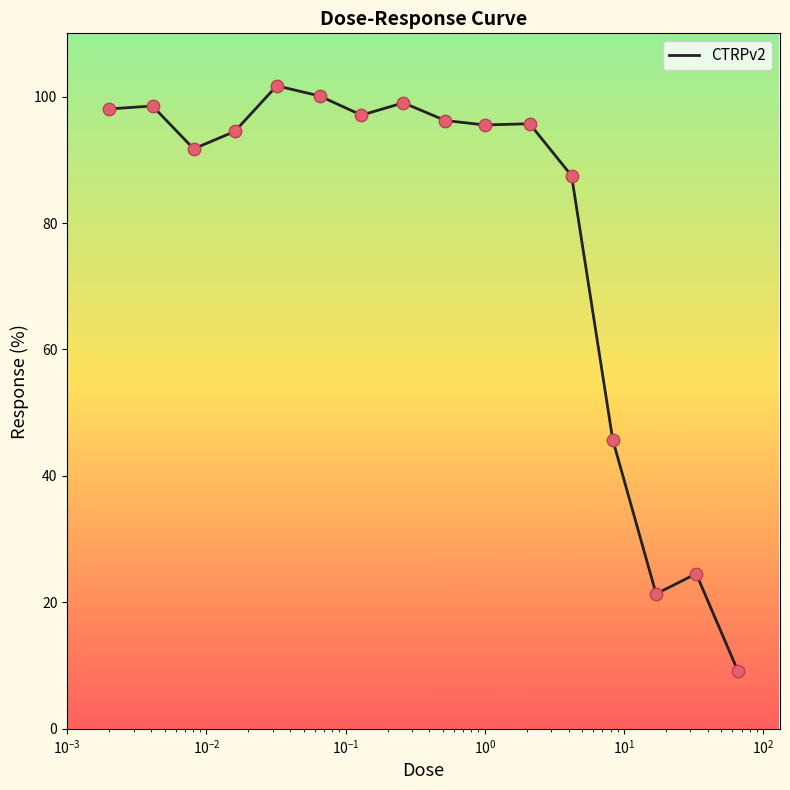

What is the greatest value displayed?

101.7